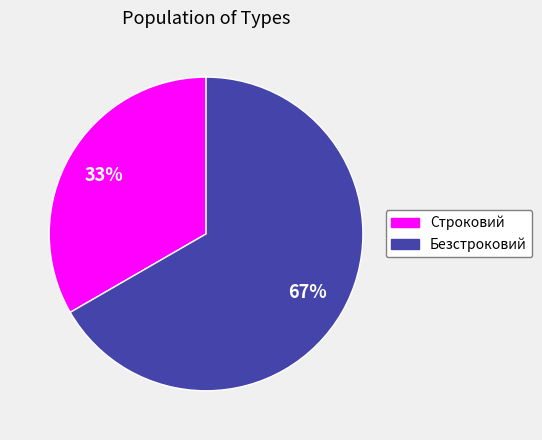

Approximately how many times larger is the value at Безстроковий compared to Строковий?

2.0